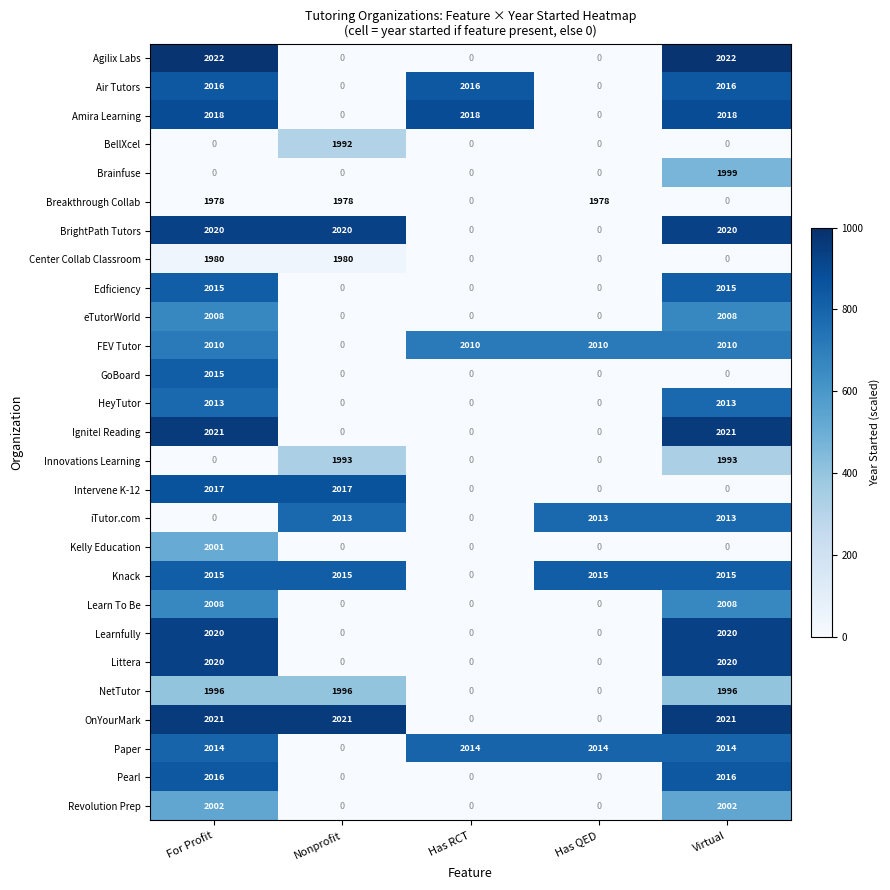

What is the difference between the highest and lowest values at Nonprofit?

2021